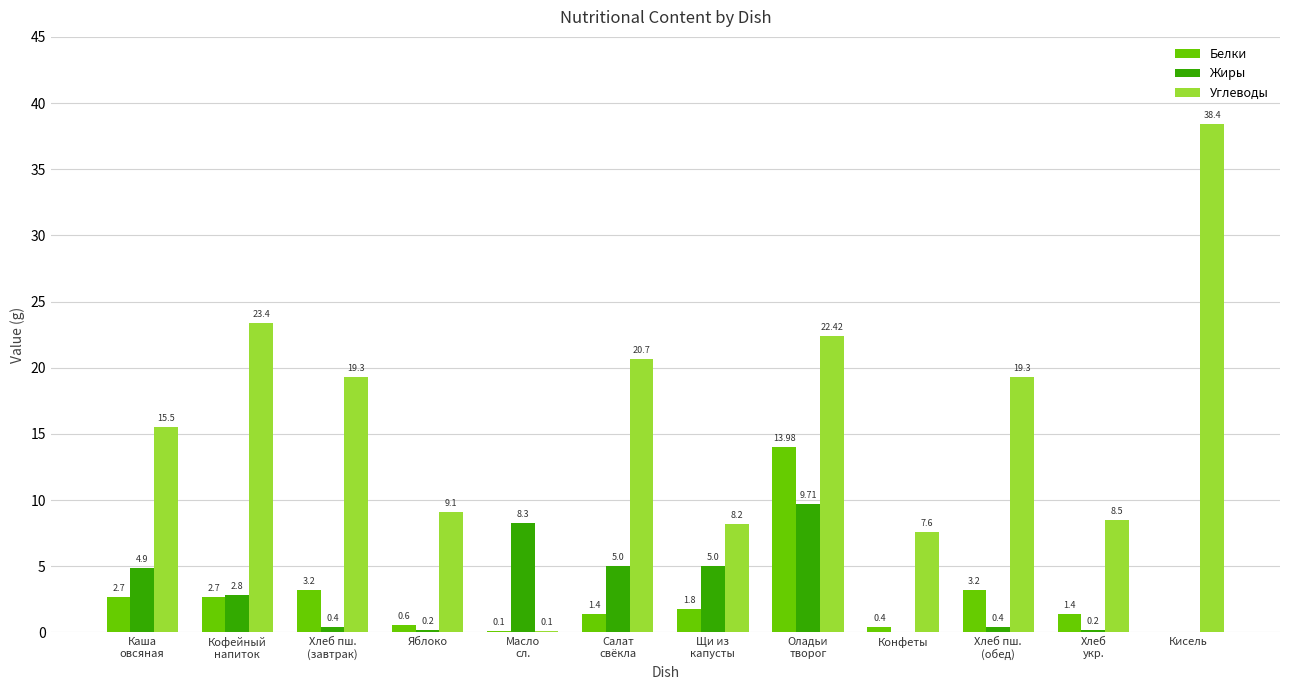

What is the sum of all Углеводы values?

192.5